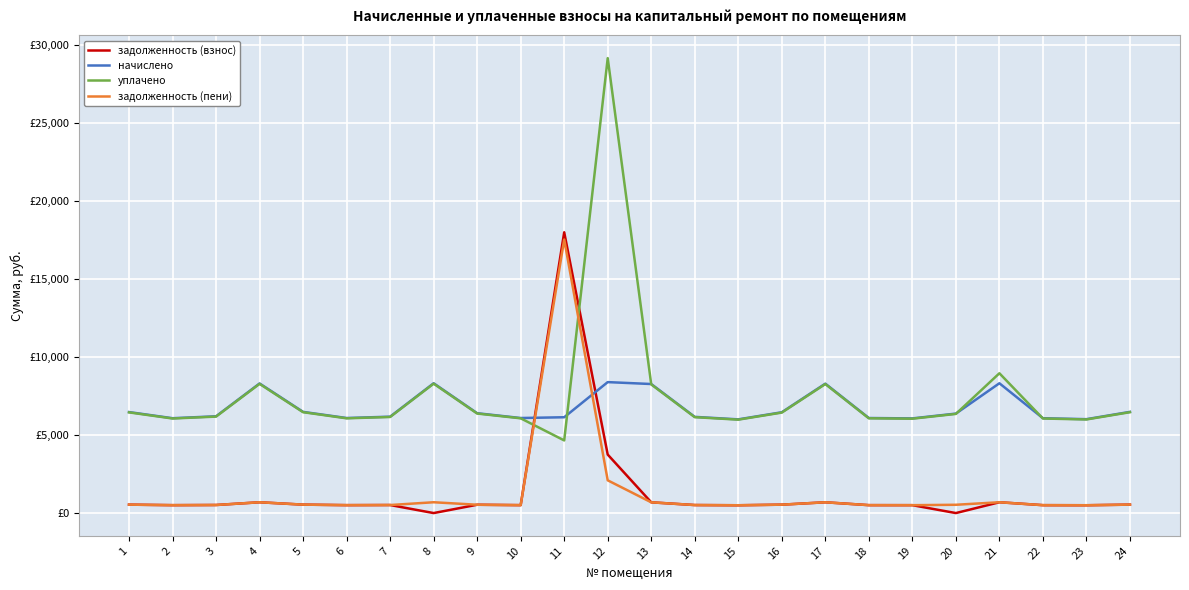

How many intersections are there between уплачено and задолженность (взнос)?

2